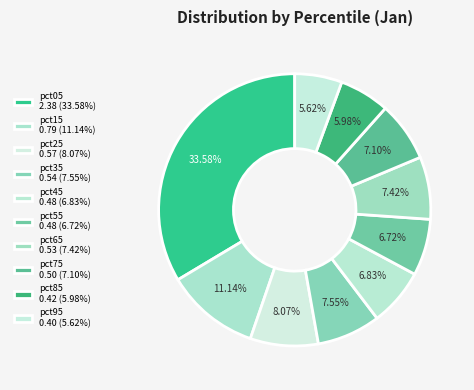

To the nearest percent, what is the difference between the pct25 and pct85 slice percentages?

2%